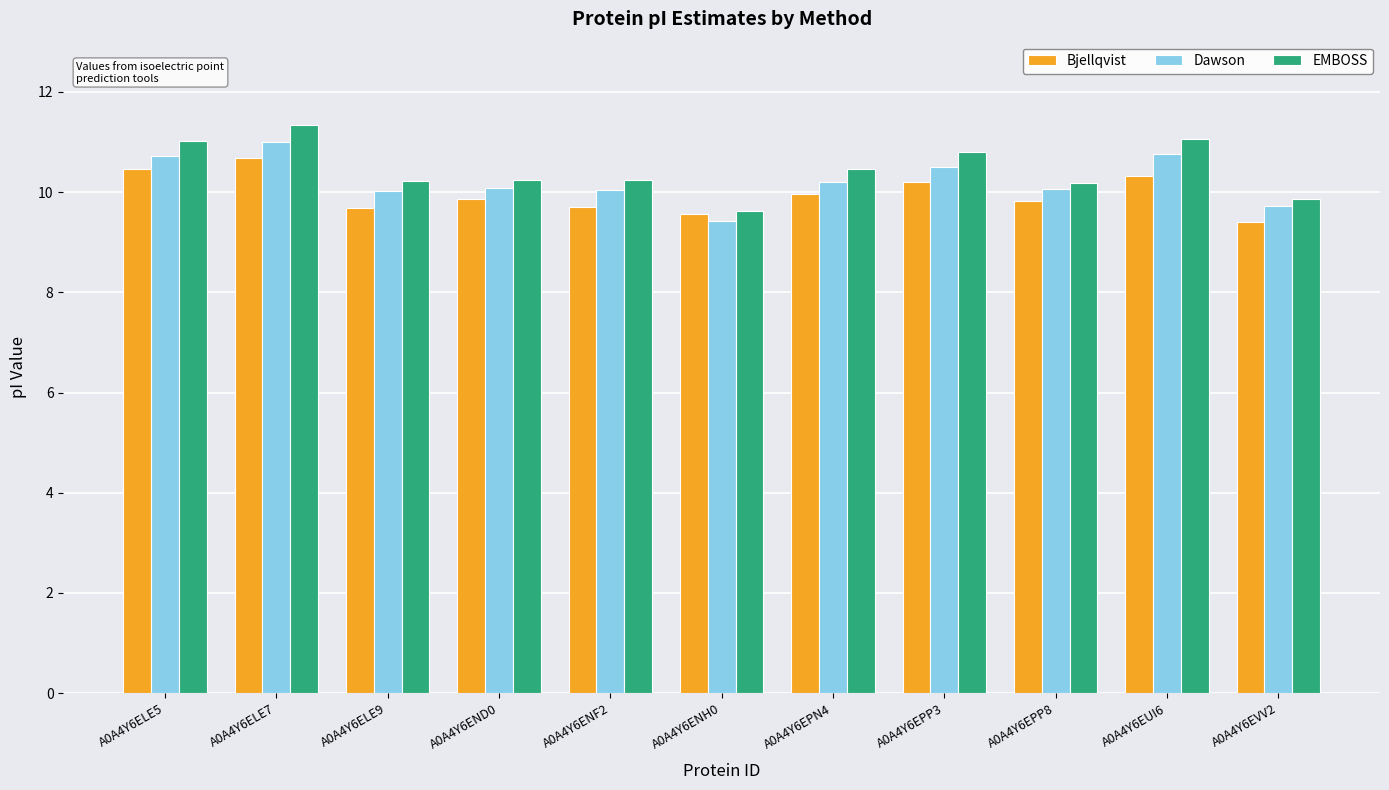

What is the lowest value of the Dawson series?

9.4